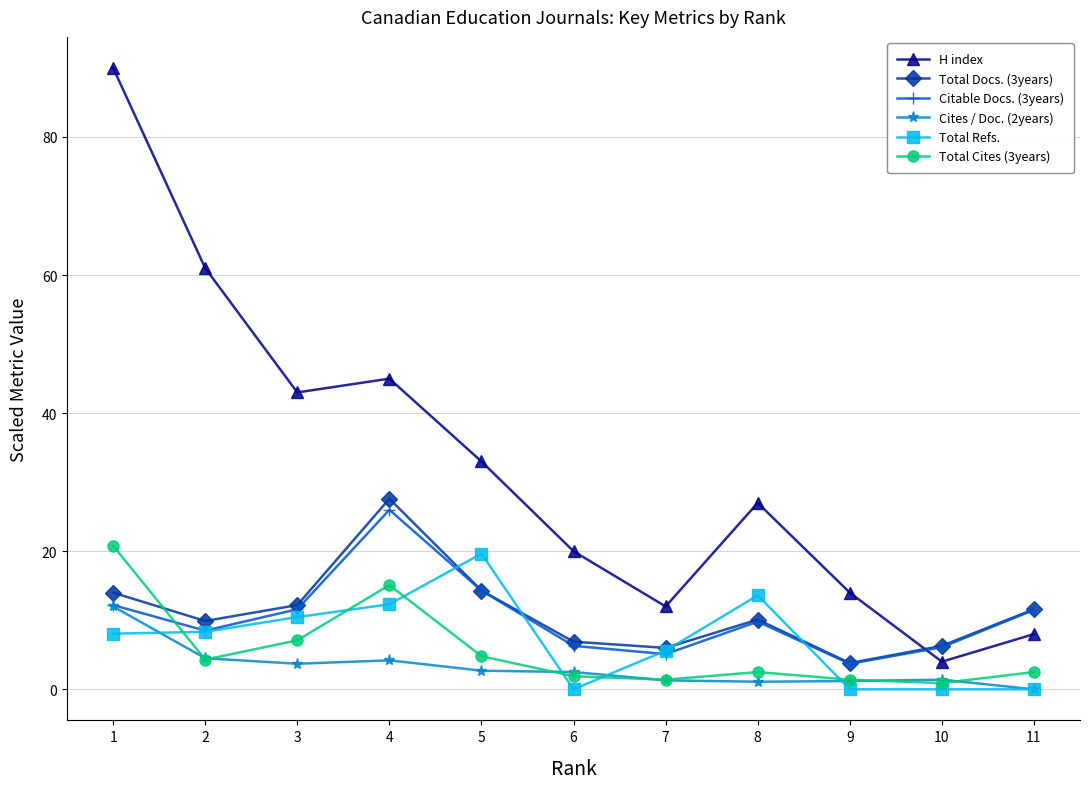

How many values in the H index series are below 27?

5